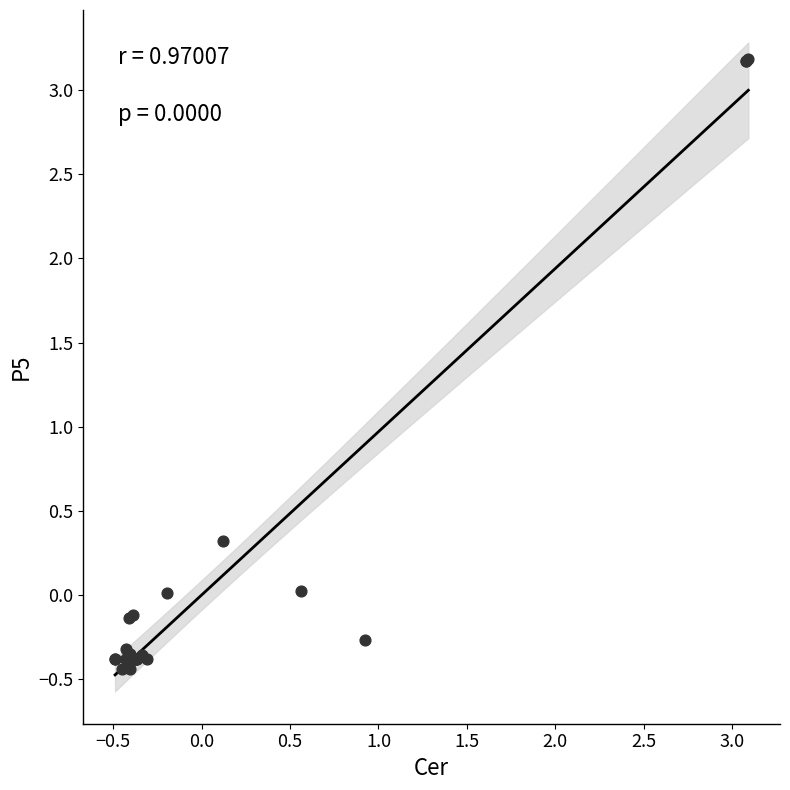

What Y value in the scatter plot is closest to 1?

0.3